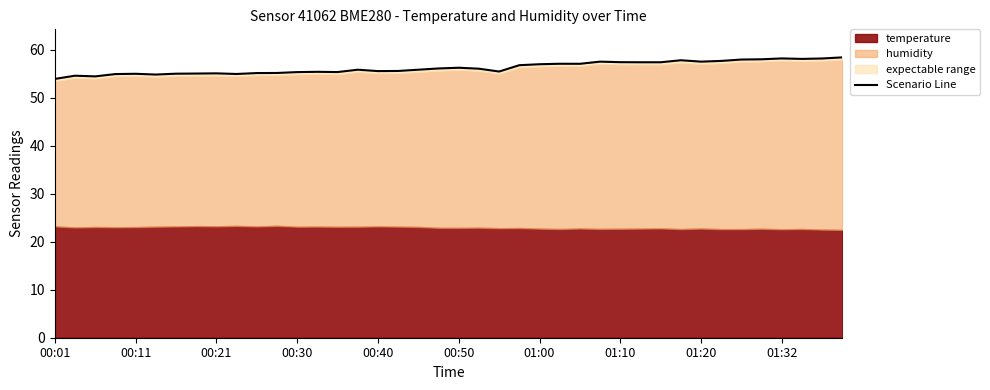

What is the ratio of the value at 10 to the value at 37?

0.9